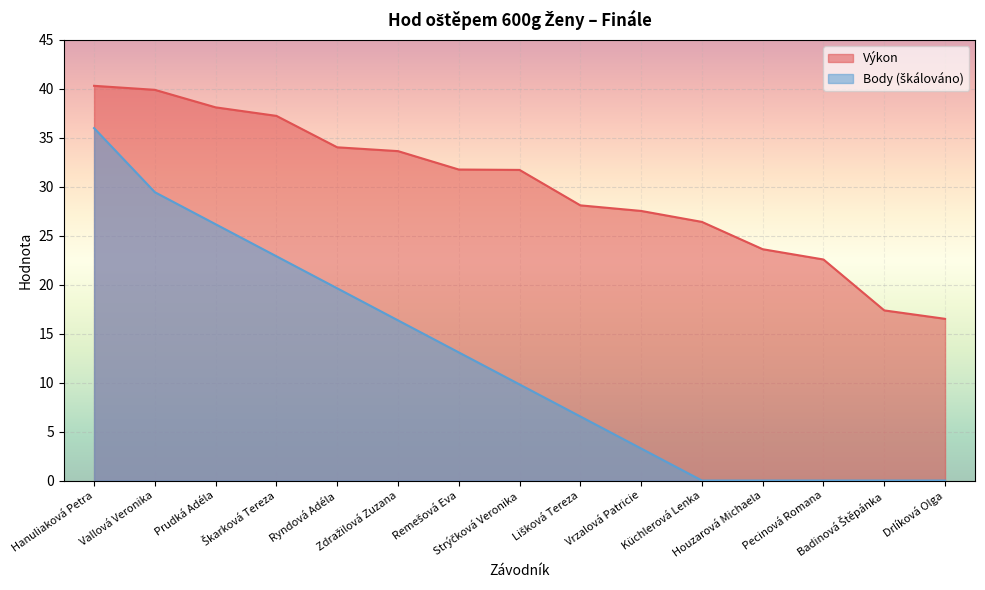

What is the value of the Body point at the 4th from the left?

22.9